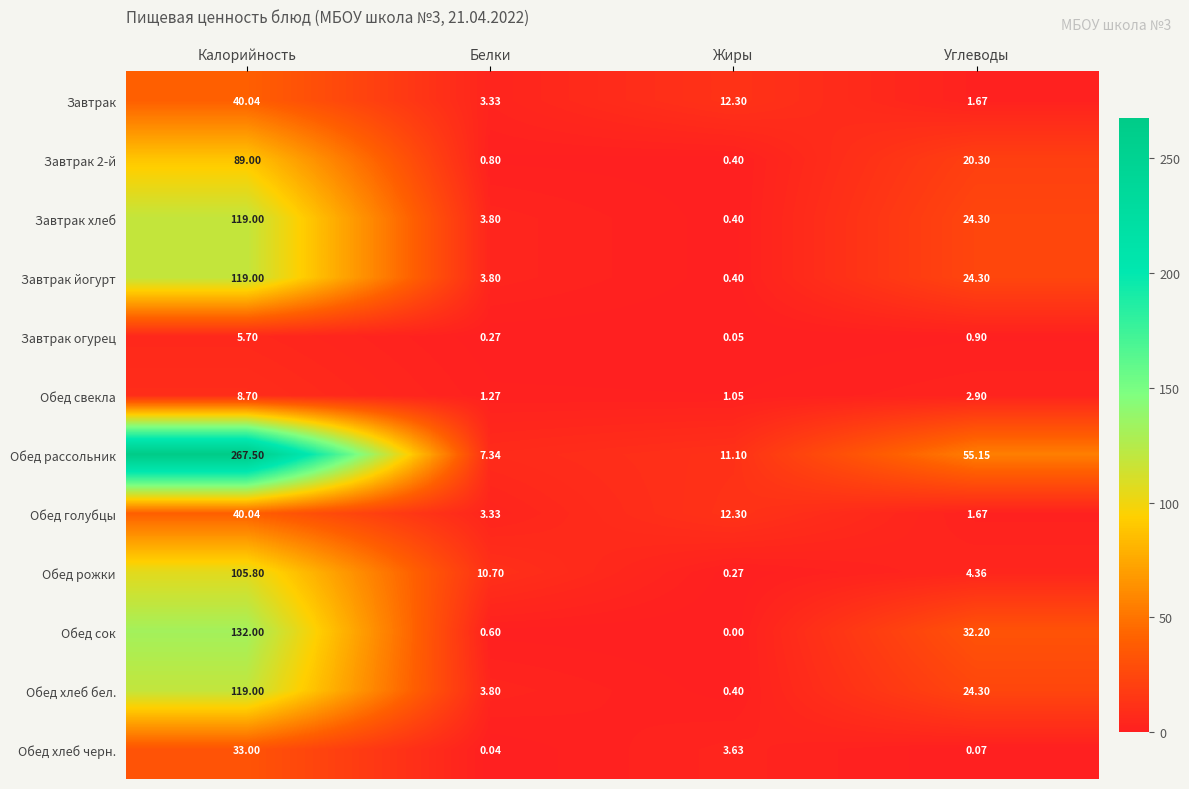

At how many categories does at least one series exceed 0?

4